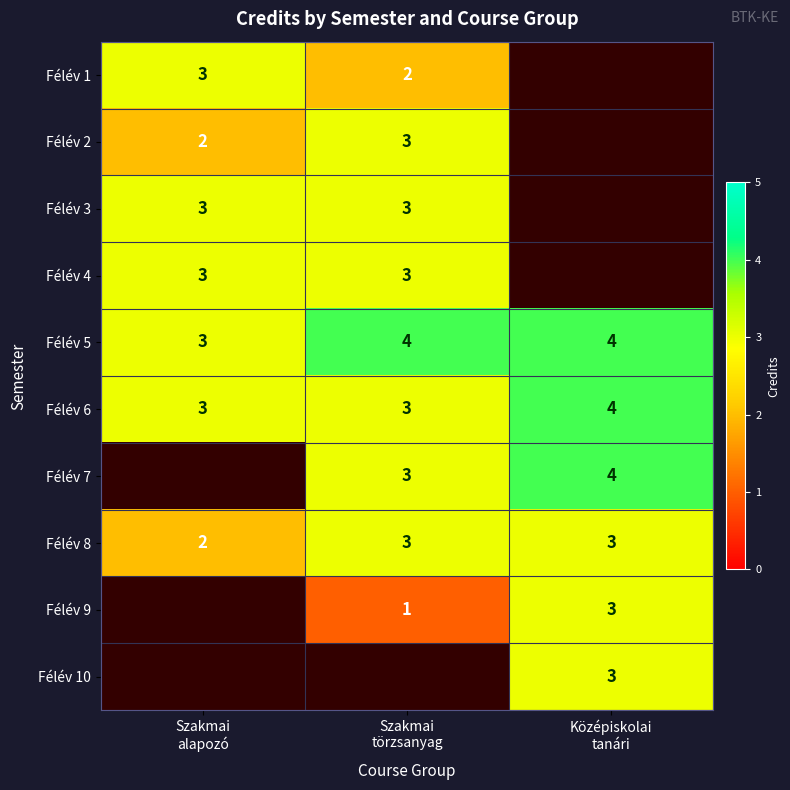

Count the Félév 6 values in the range 3 to 4.

3